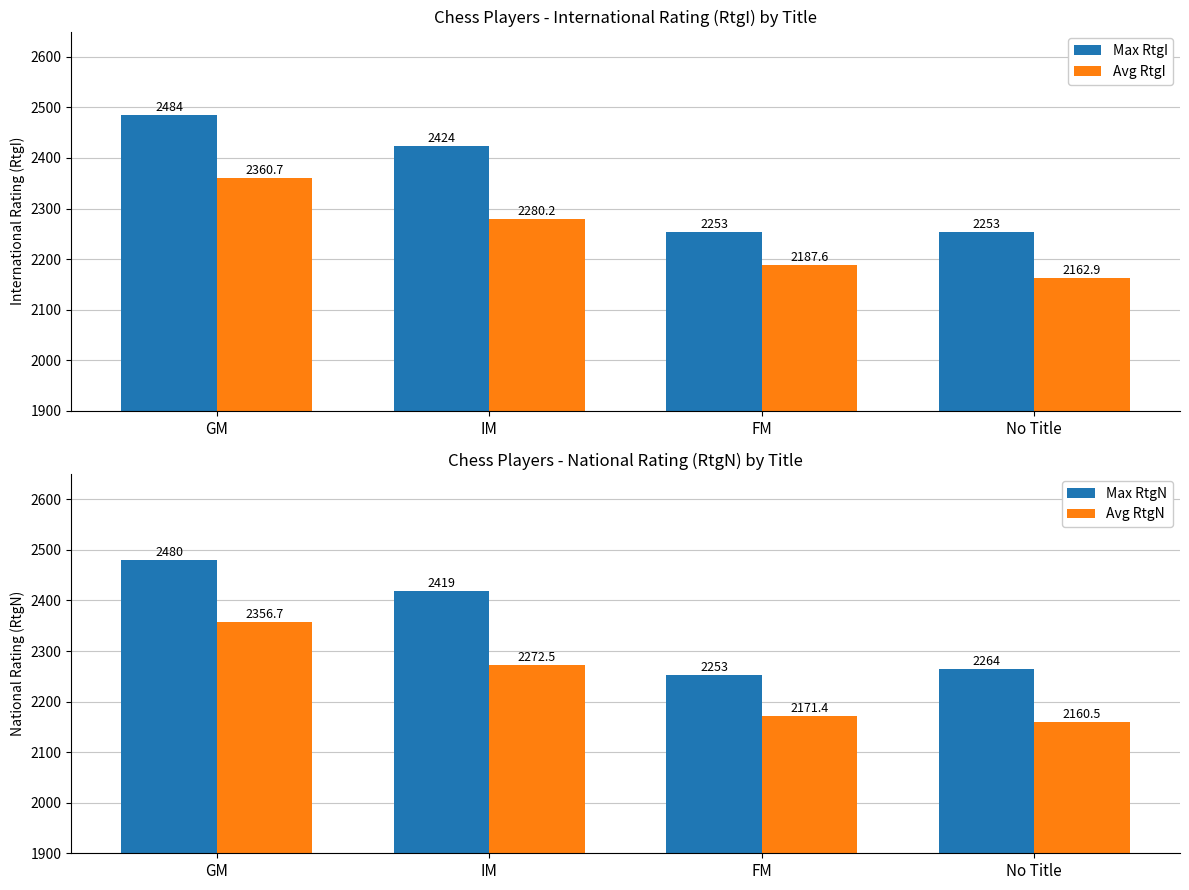

Which label corresponds to the smallest value in the chart?

No Title